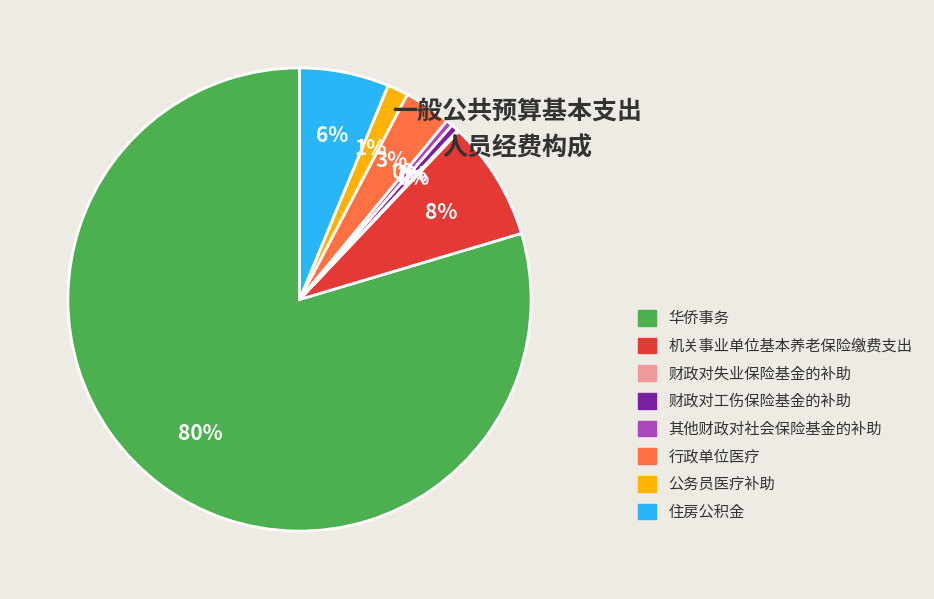

To the nearest percent, what is the difference between the 机关事业单位基本养老保险缴费支出 and 住房公积金 slice percentages?

2%